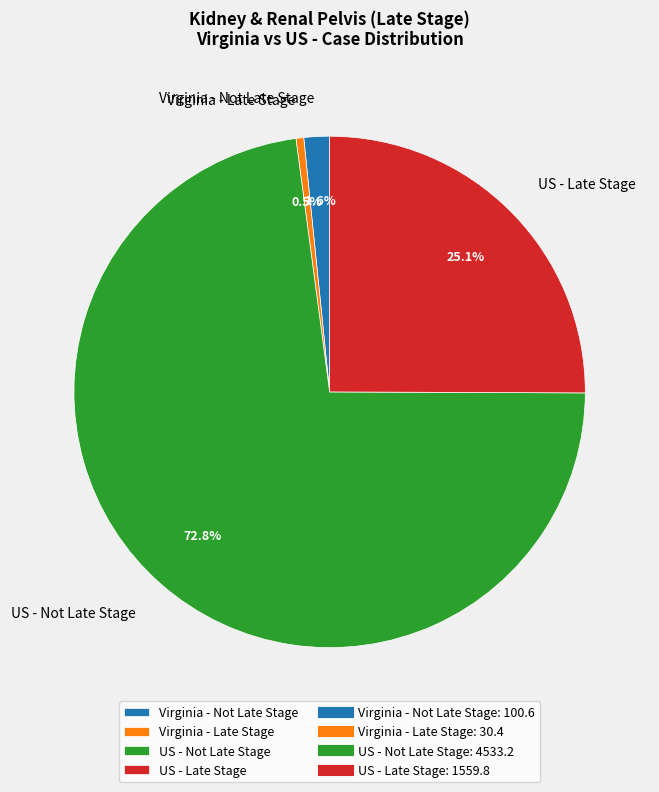

What is the ratio of the value at US - Late Stage to the value at US - Not Late Stage?

0.3